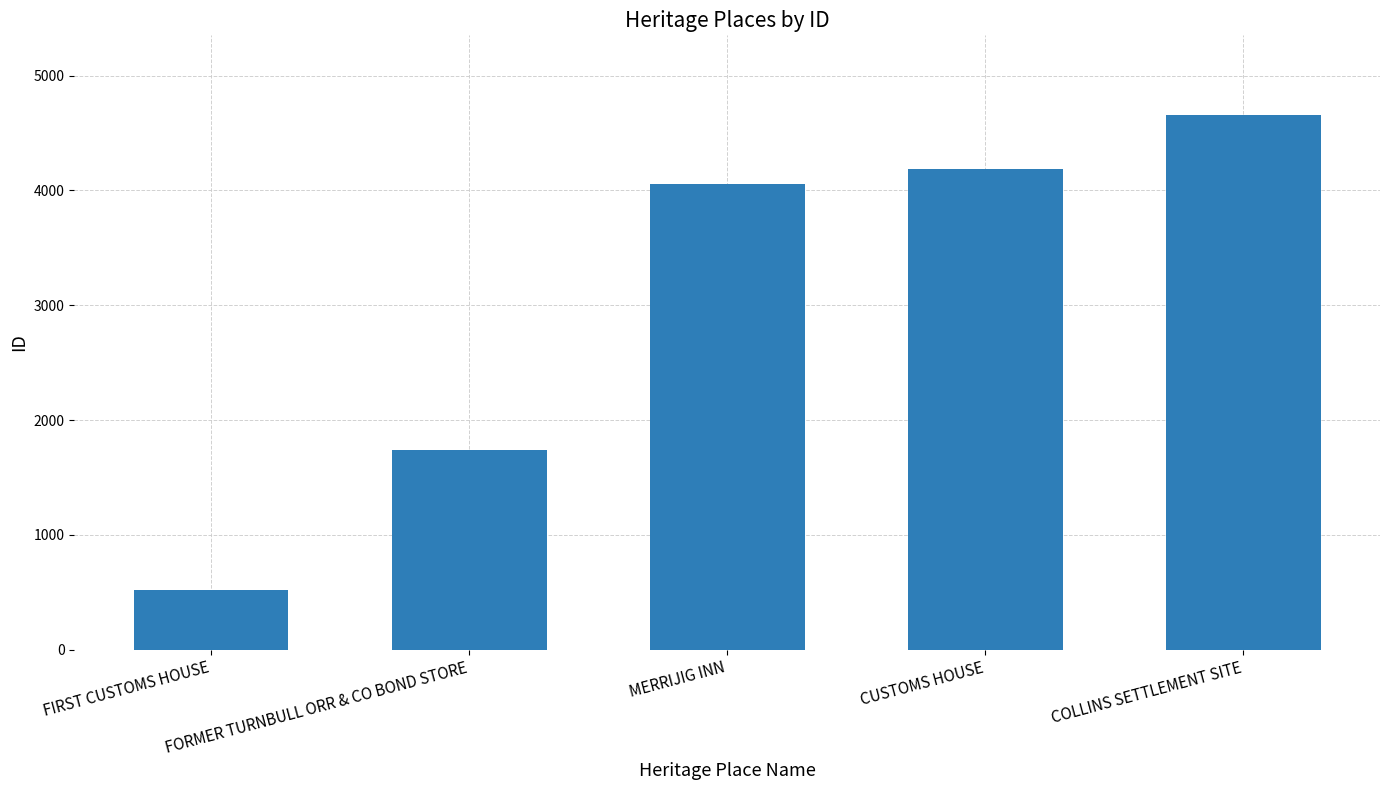

Reading left to right, list all the values displayed in this chart.

FIRST CUSTOMS HOUSE=519	FORMER TURNBULL ORR & CO BOND STORE=1735	MERRIJIG INN=4060	CUSTOMS HOUSE=4190	COLLINS SETTLEMENT SITE=4653